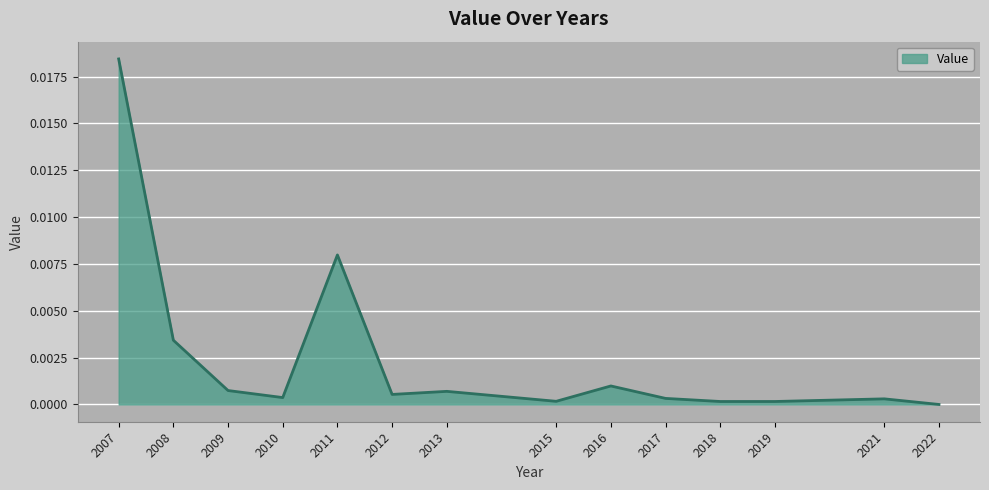

Does the chart have visible grid lines?

Yes